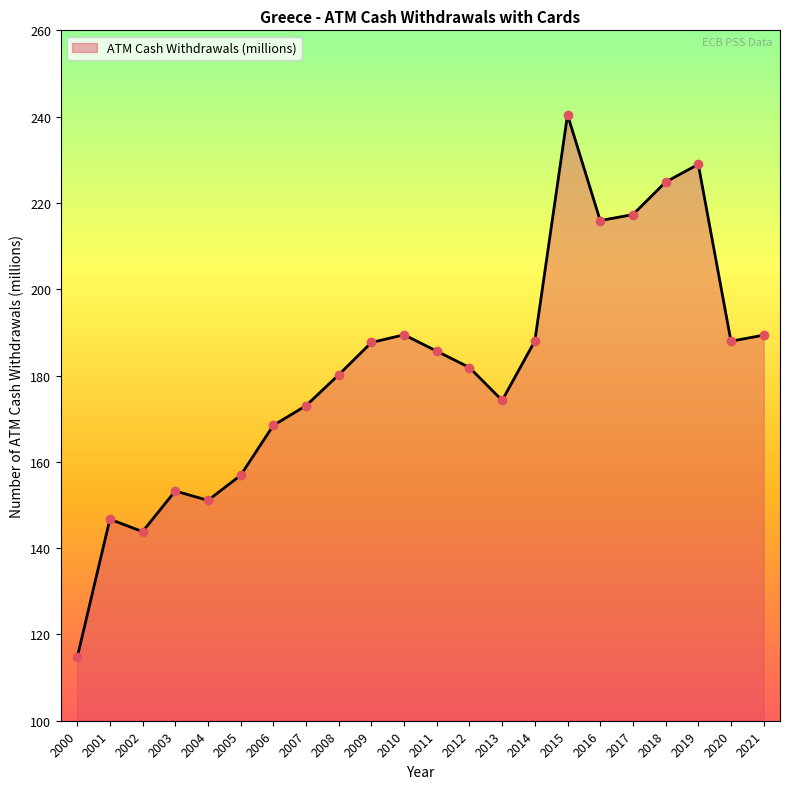

What is the change in value from 2012 to 2015?

+58.6